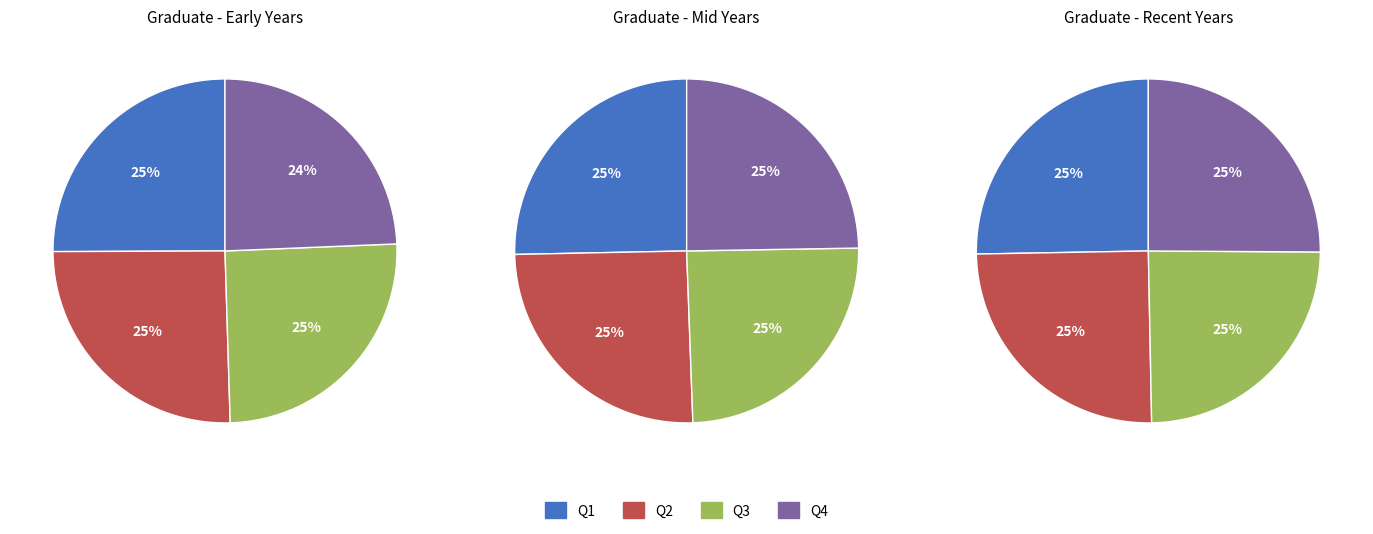

To the nearest percent, what is the average slice percentage?

25%